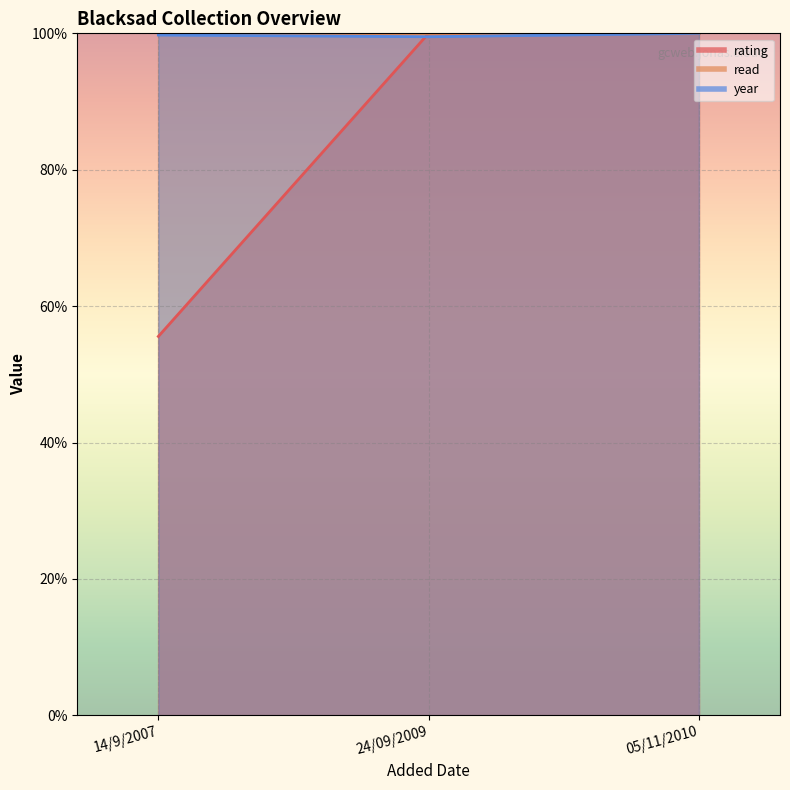

What is the sum of the year values at 24/09/2009 and 14/9/2007?

199.3